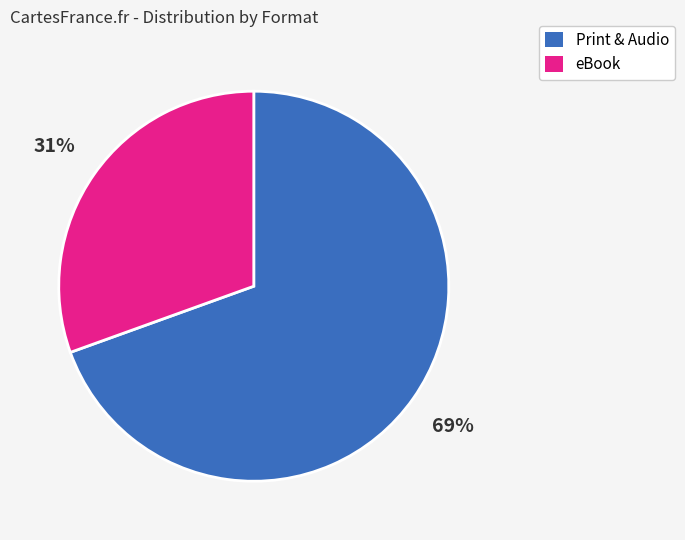

Does any single category account for the majority?

Yes